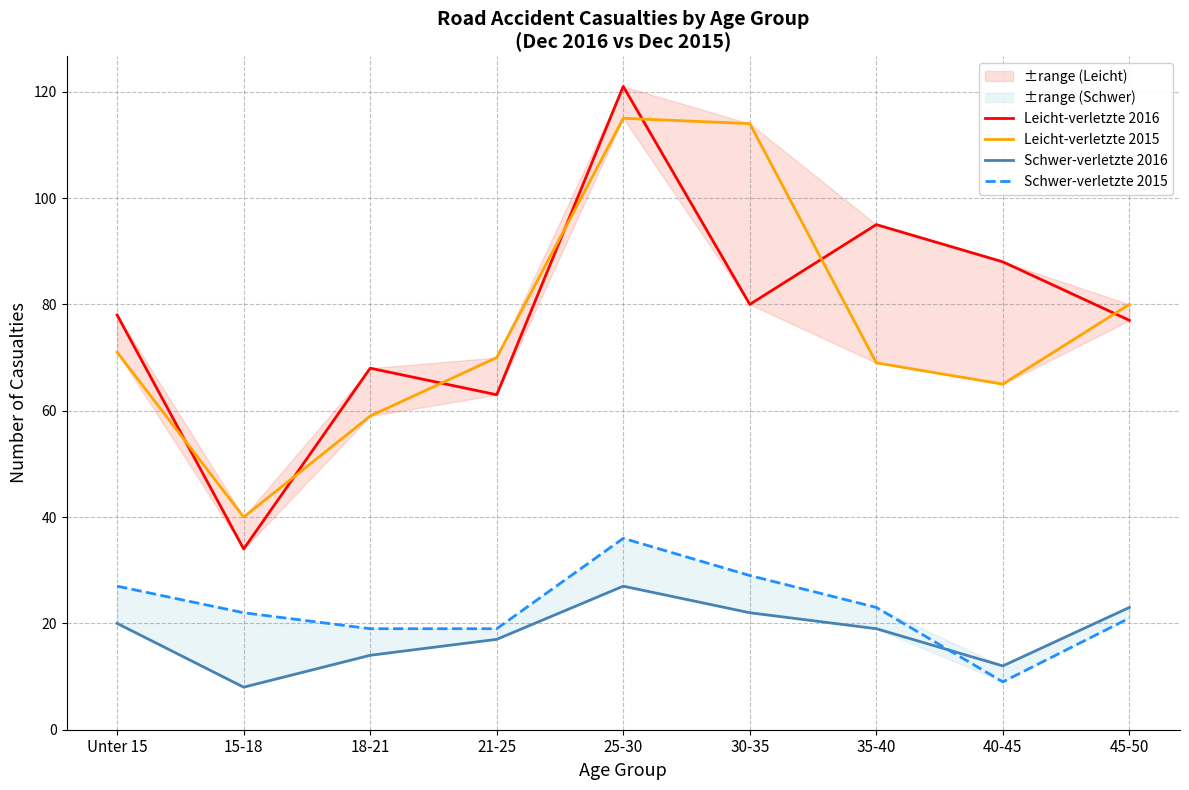

Where does the Schwer-verletzte 2016 series first go above 19?

Unter 15